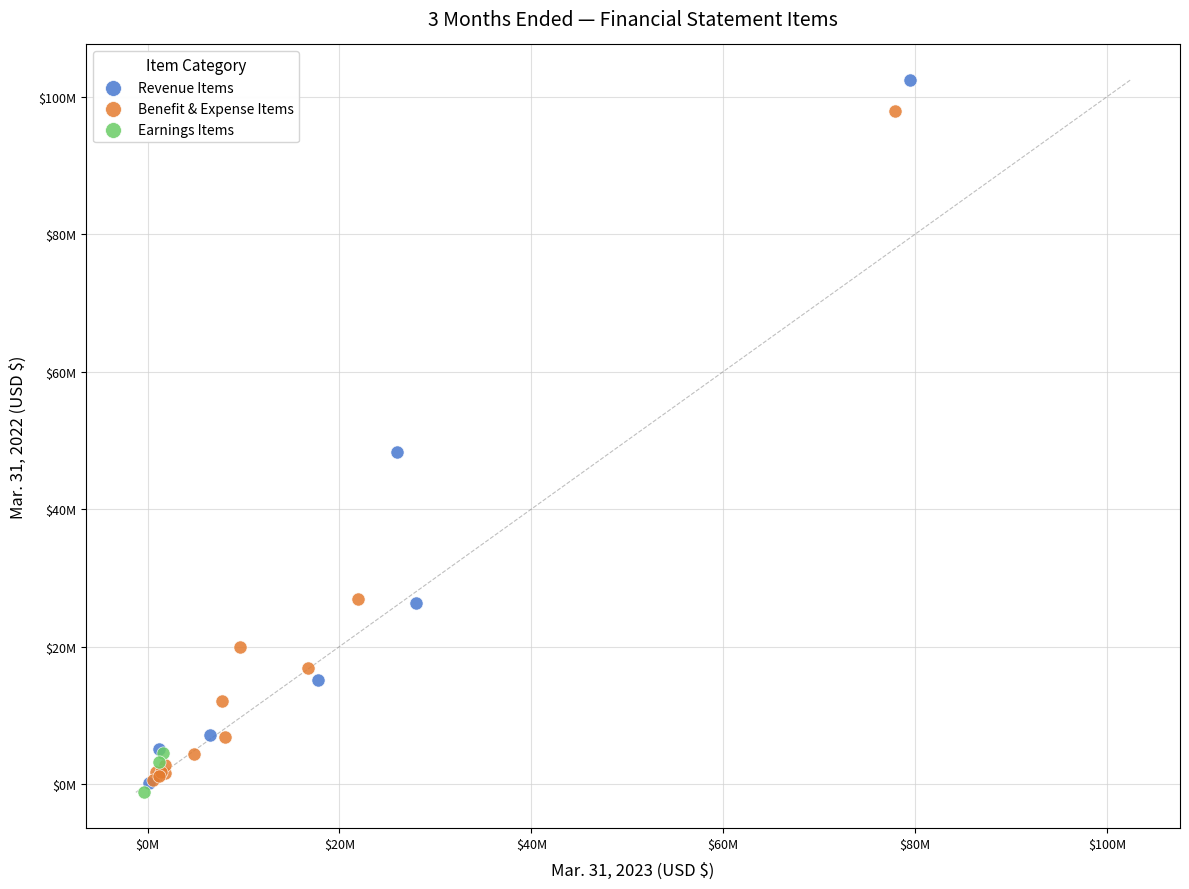

Which series has the widest spread of Y values?

Revenue Items